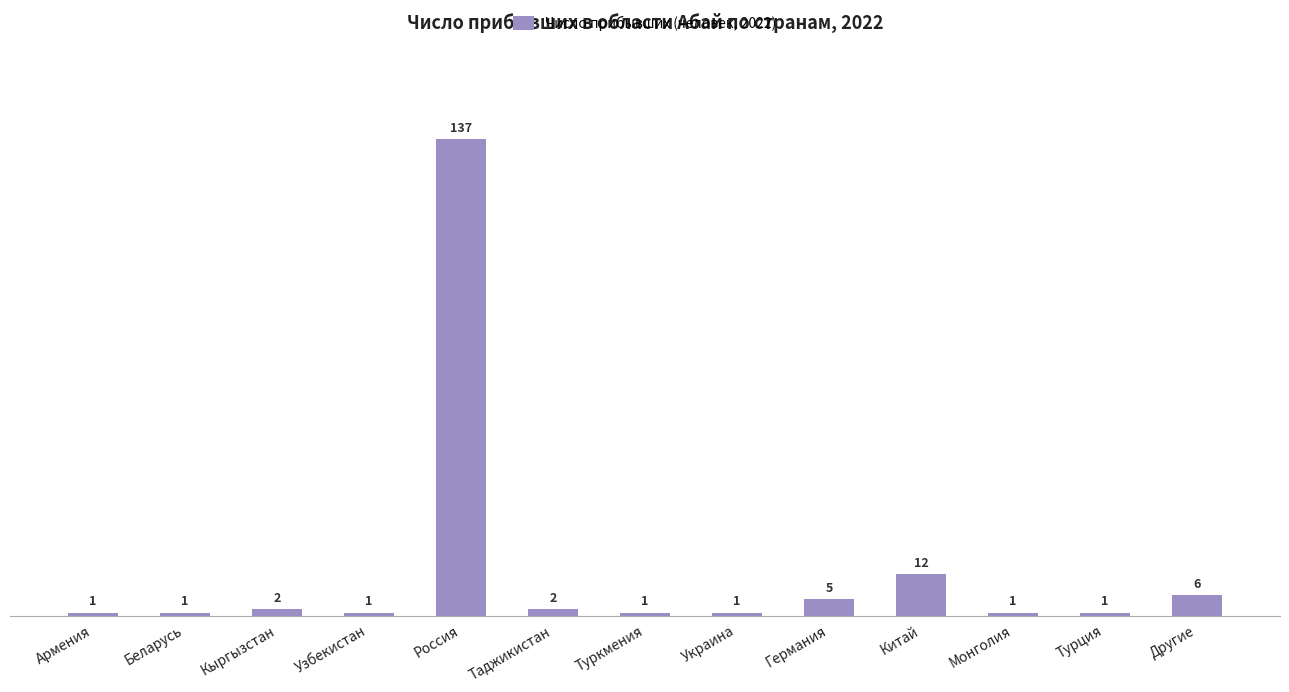

Does the chart contain stacked bars?

No